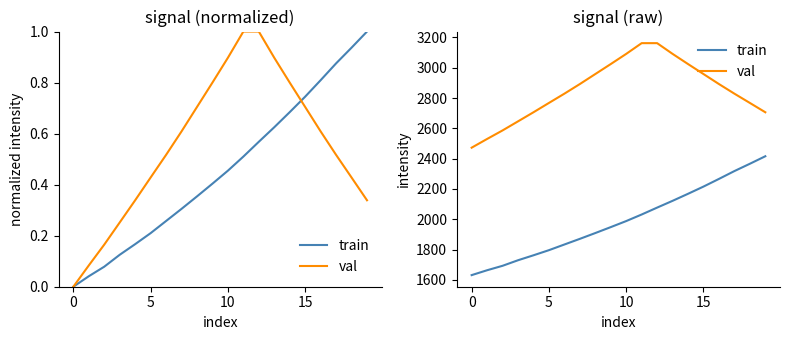

True or false: train and val cross at least once.

False